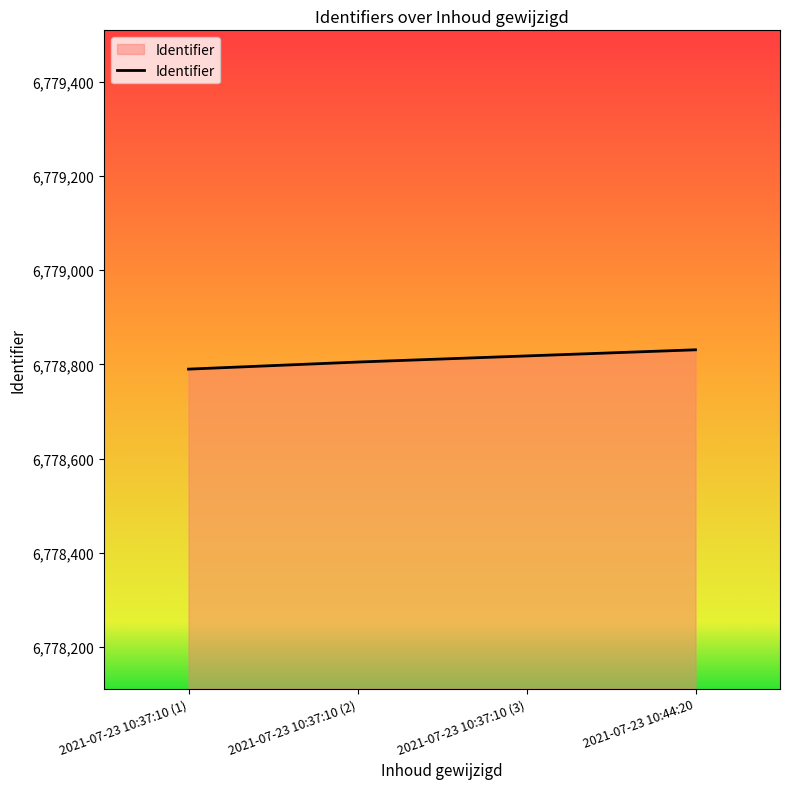

Read the value at 2021-07-23 10:37:10 (1), to the nearest 5.

6778790